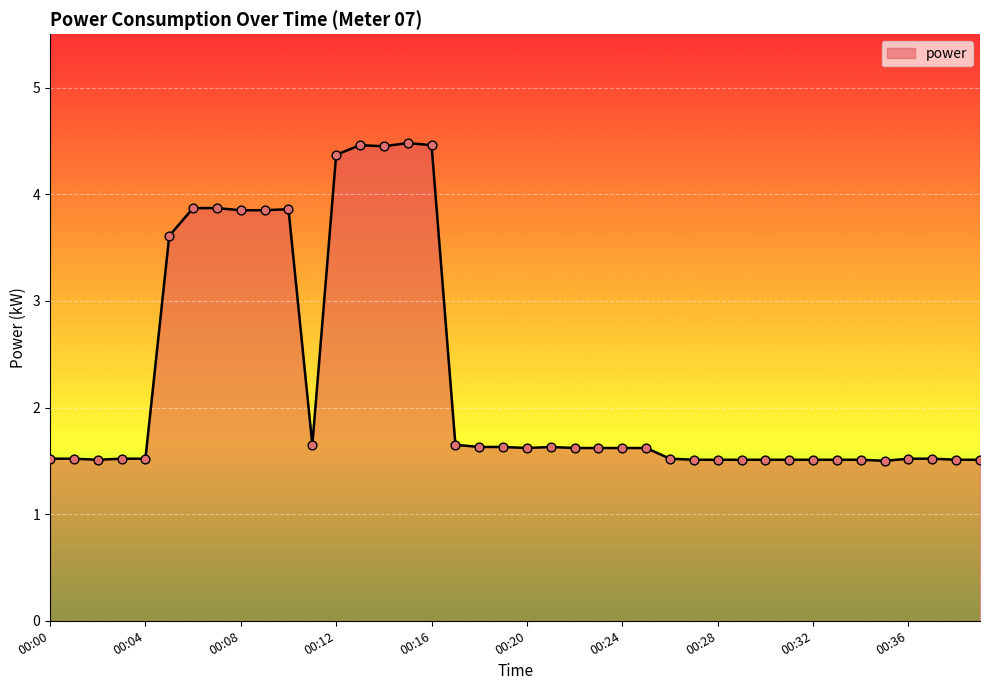

What is the minimum value shown in the chart?

1.5